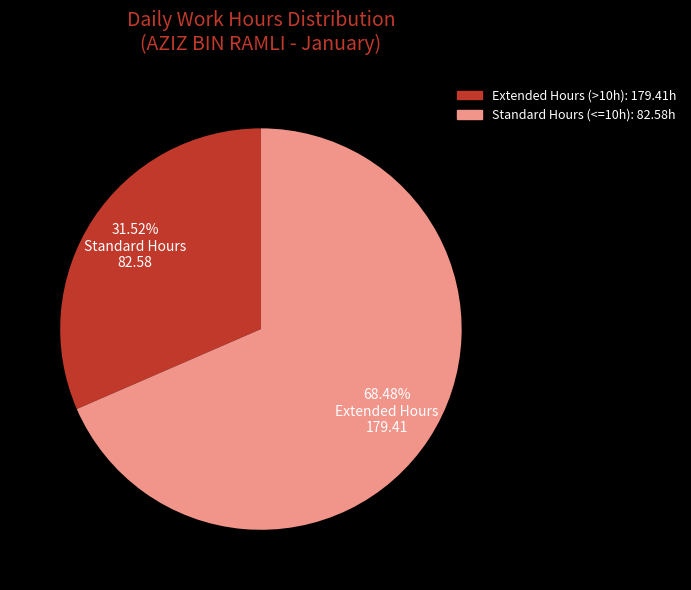

Is there any slice that represents more than half of the pie?

Yes